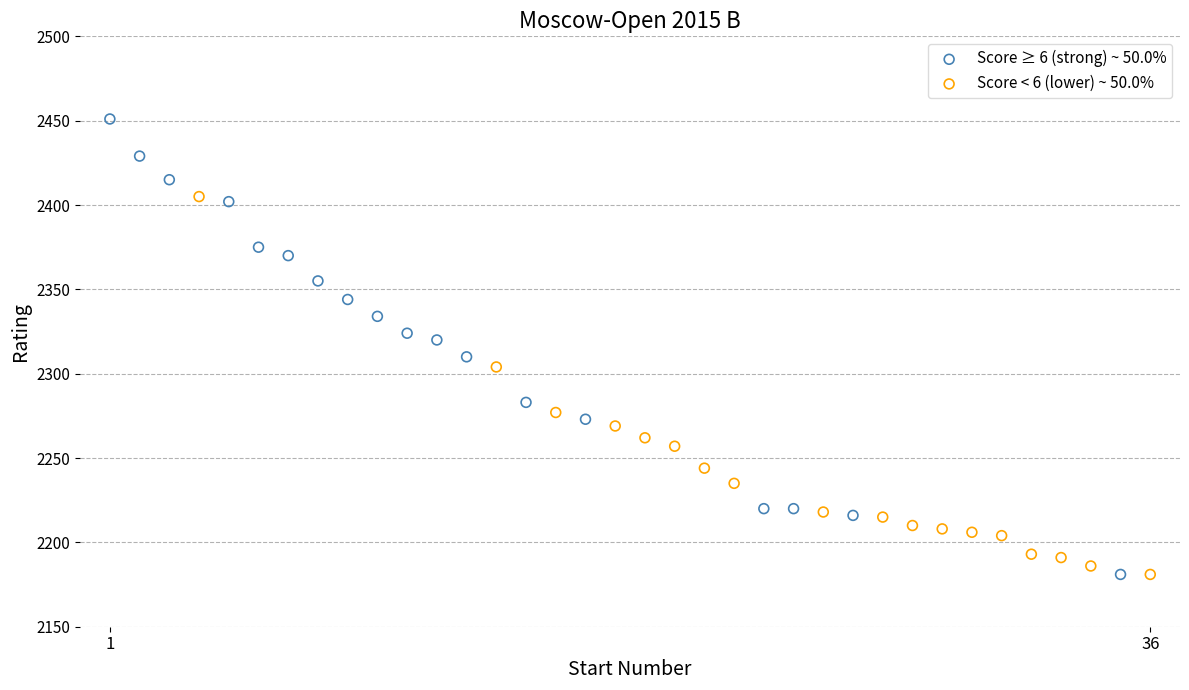

Which series has the widest spread of Y values?

Score ≥ 6 (strong) ~ 50.0%